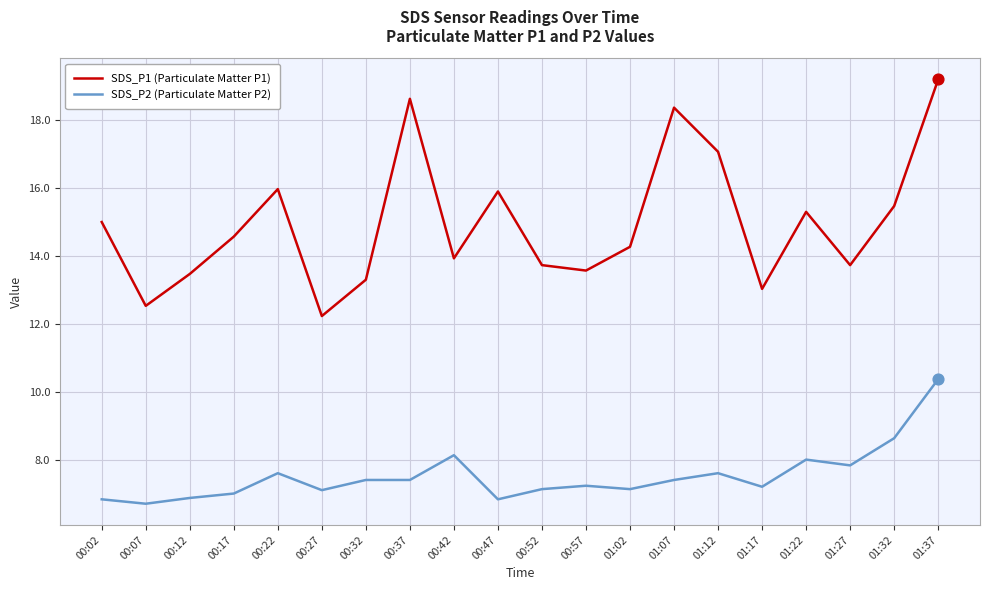

What is the total value across all series at 00:52?

20.9